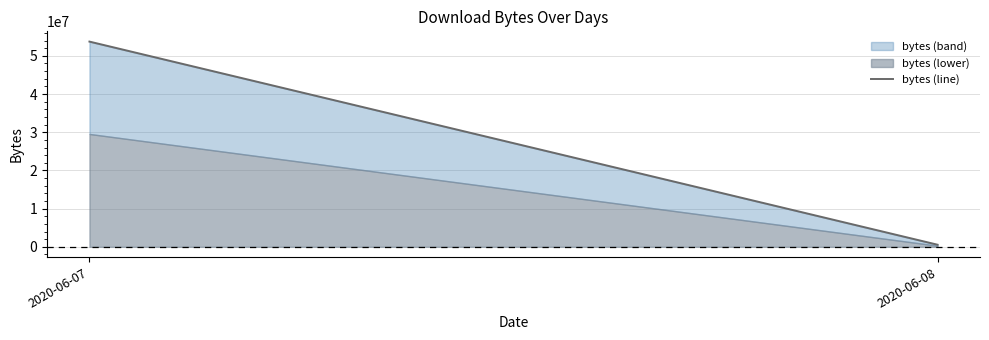

True or false: the data shows 21581444 at 2020-06-07.

False